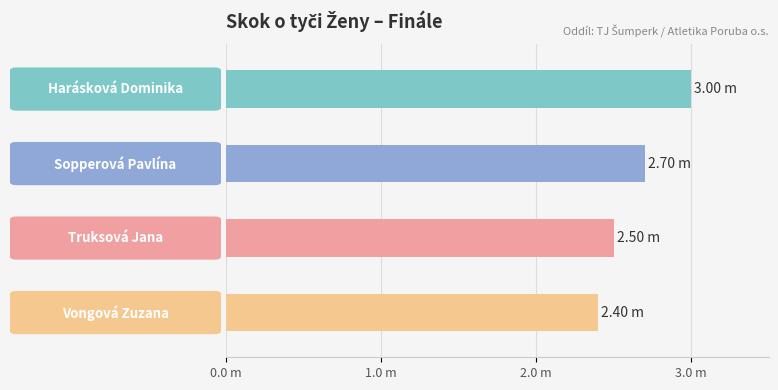

Does the chart contain stacked bars?

No